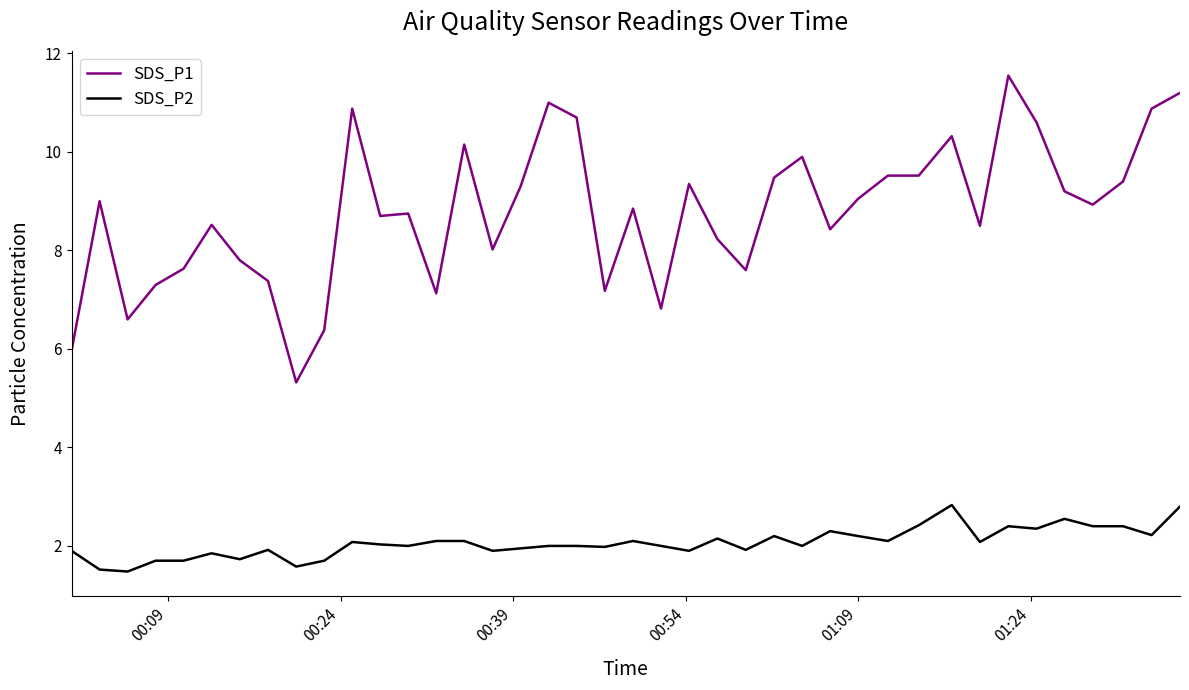

What is the difference between the second highest and minimum values in the SDS_P1 series?

5.9